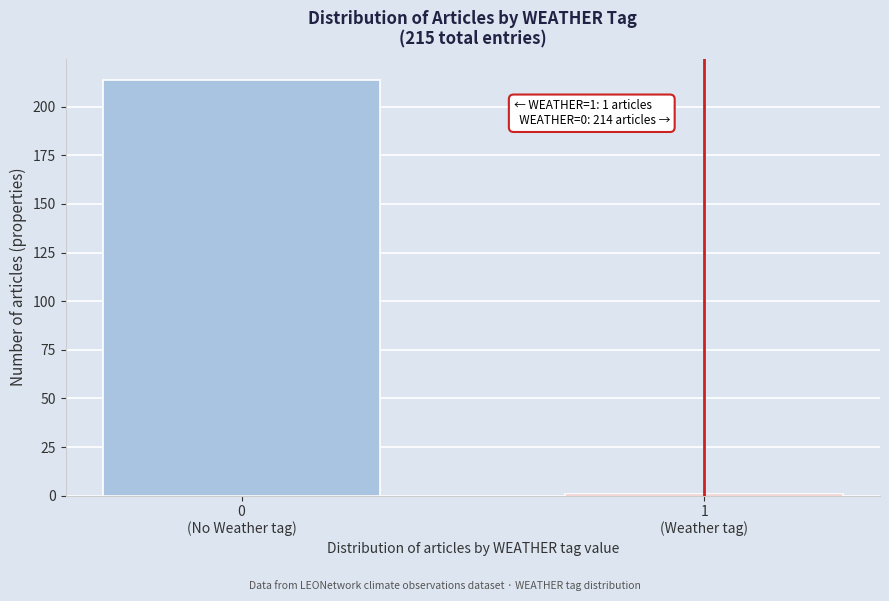

Reading right to left, transcribe all the data shown in this chart.

1	214